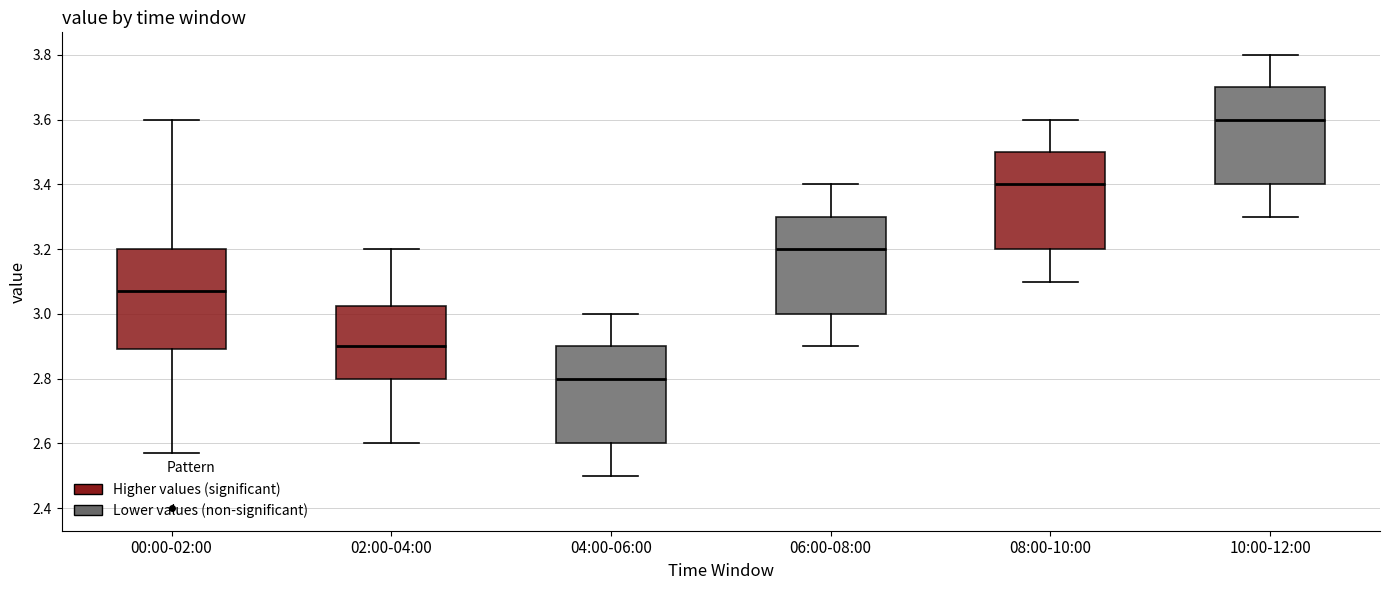

Reading left to right, read every box against the y-axis: the position of its median line, the range the box covers, and the ends of its whiskers. The values are not printed on the chart, so give them approximately, as read against the axis.

00:00-02:00: median 3.08, box 2.90 to 3.20, whiskers 2.58 to 3.60
02:00-04:00: median 2.90, box 2.80 to 3.02, whiskers 2.60 to 3.20
04:00-06:00: median 2.80, box 2.60 to 2.90, whiskers 2.50 to 3.00
06:00-08:00: median 3.20, box 3.00 to 3.30, whiskers 2.90 to 3.40
08:00-10:00: median 3.40, box 3.20 to 3.50, whiskers 3.10 to 3.60
10:00-12:00: median 3.60, box 3.40 to 3.70, whiskers 3.30 to 3.80